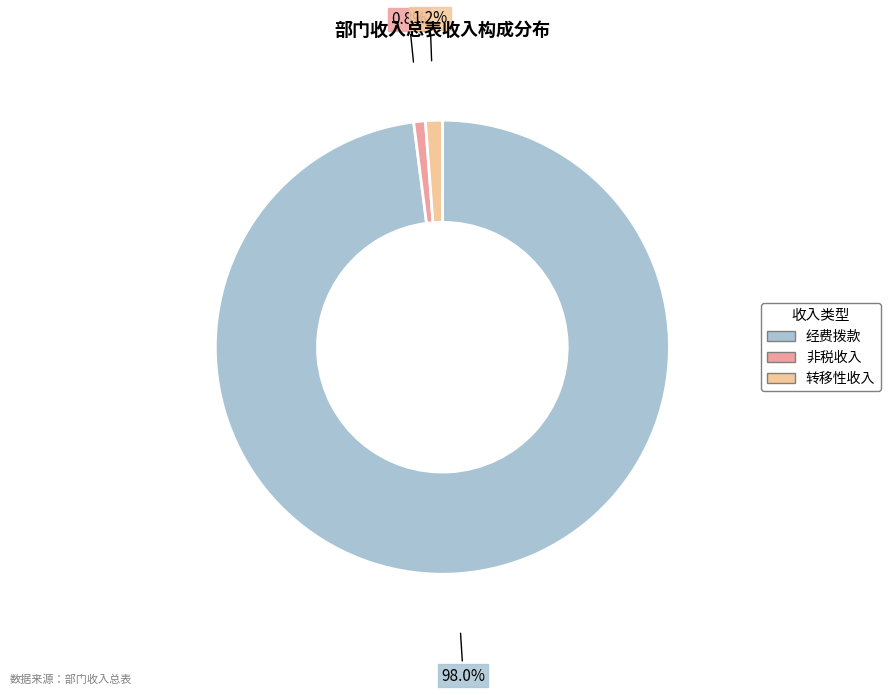

Which category has the biggest portion of the pie?

经费拨款